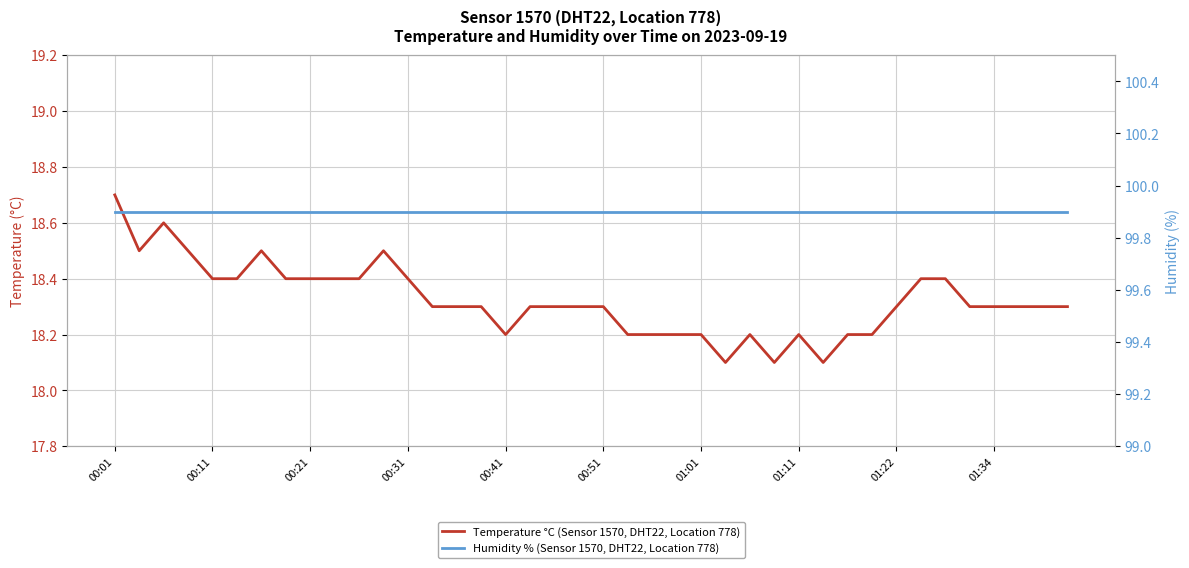

Which series has the largest range (max minus min)?

Temperature °C (Sensor 1570, DHT22, Location 778)